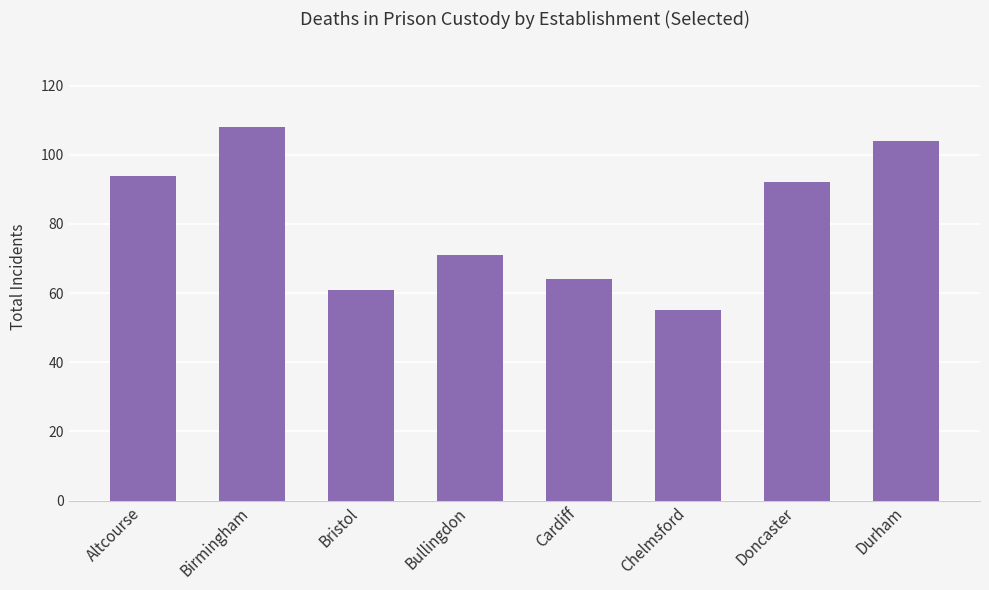

What is the difference between the second highest and minimum values?

49